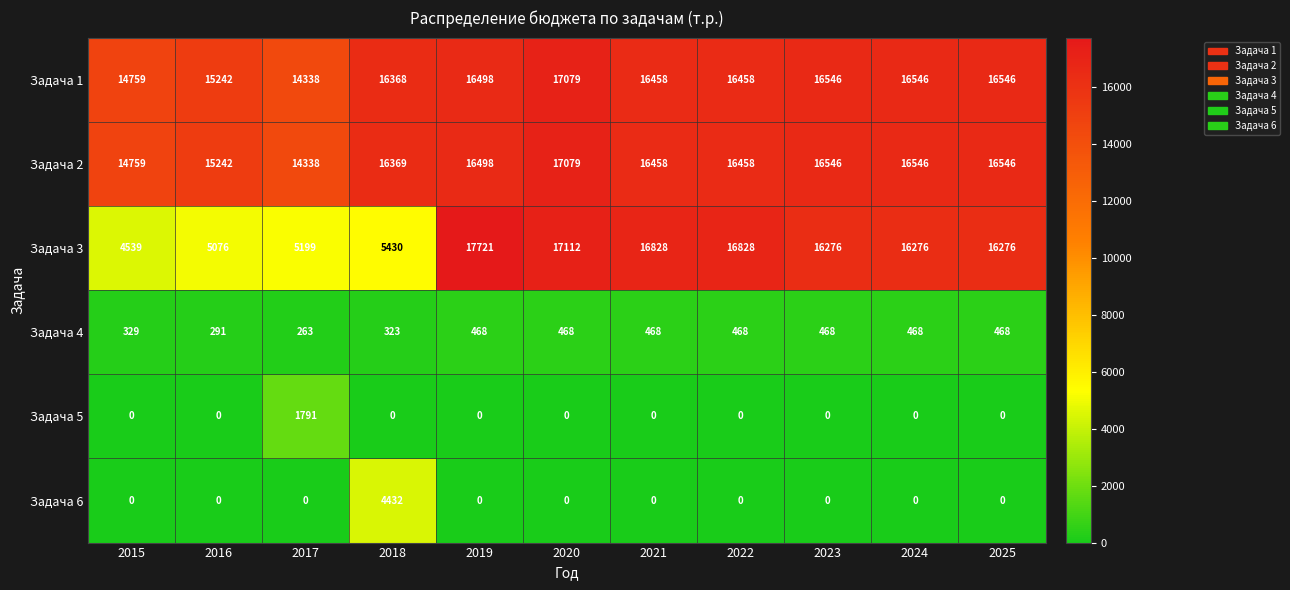

Which series has the largest total across all categories?

Задача 2